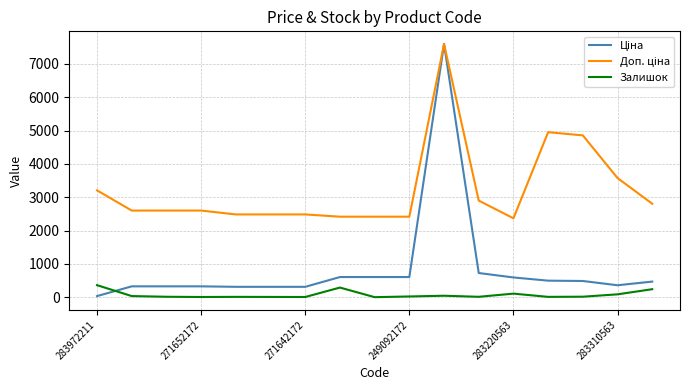

What is the maximum value shown in the chart?

7596.5